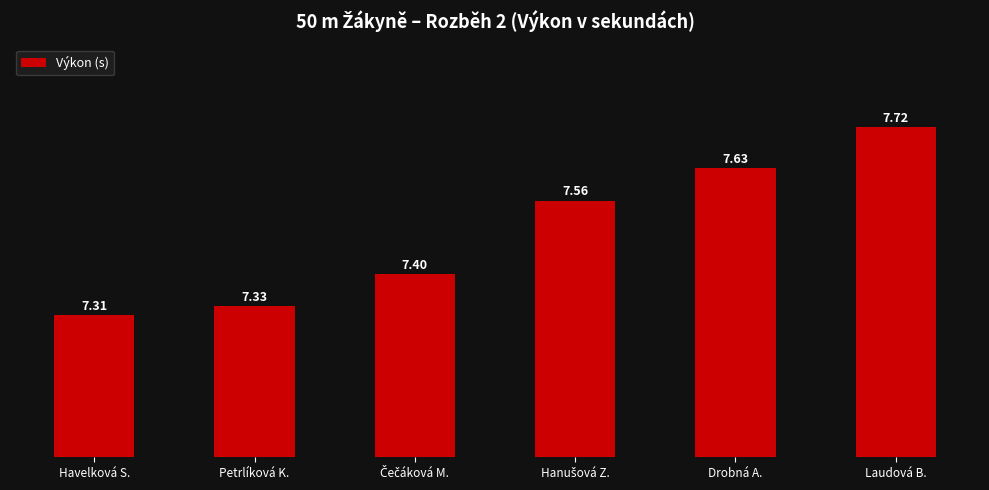

What is the change in value from Petrlíková K. to Laudová B.?

+0.4